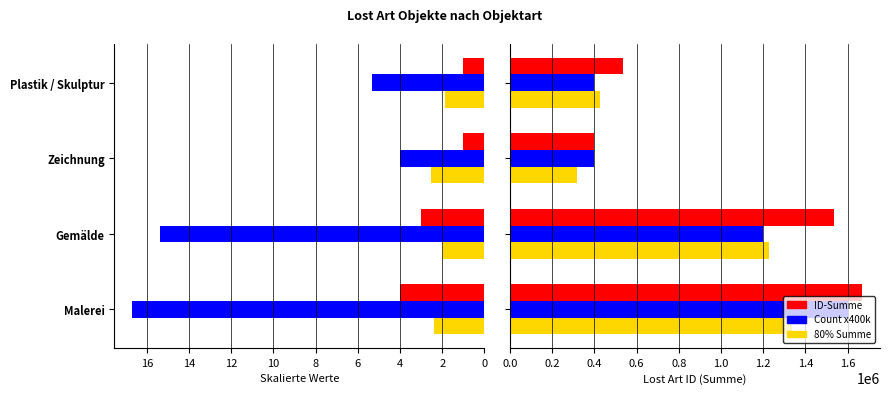

What is the average value of the Count x400k series?

900000.0